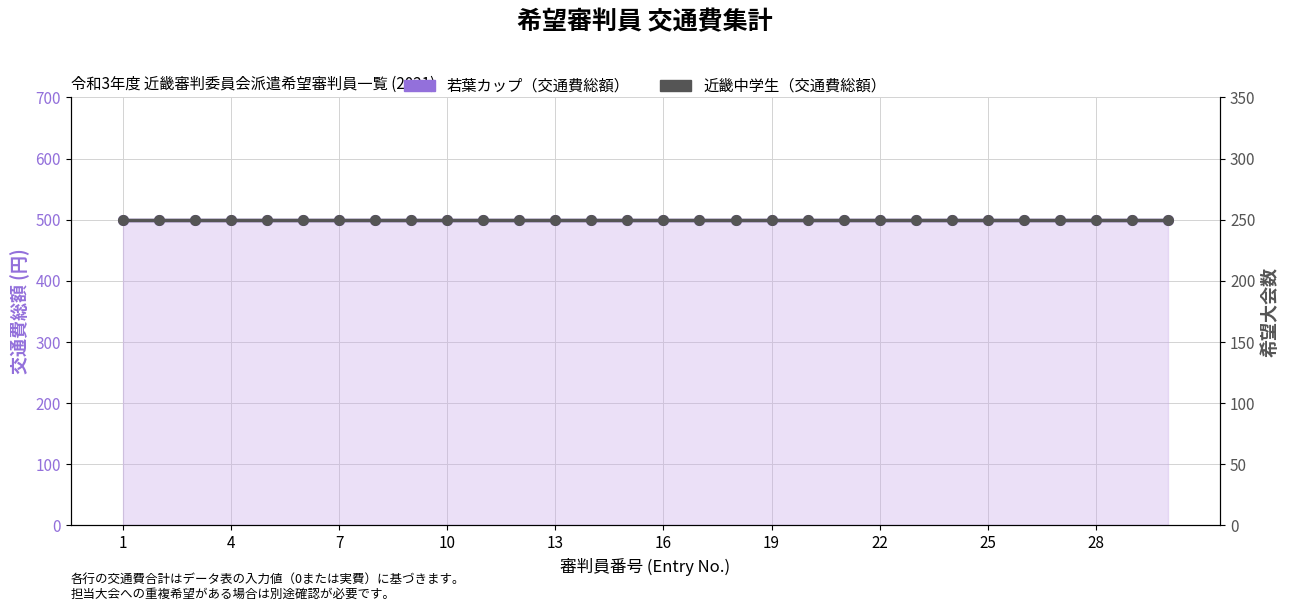

Rank the series at 22 from highest to lowest value.

若葉カップ（交通費総額）, 近畿中学生（交通費総額）